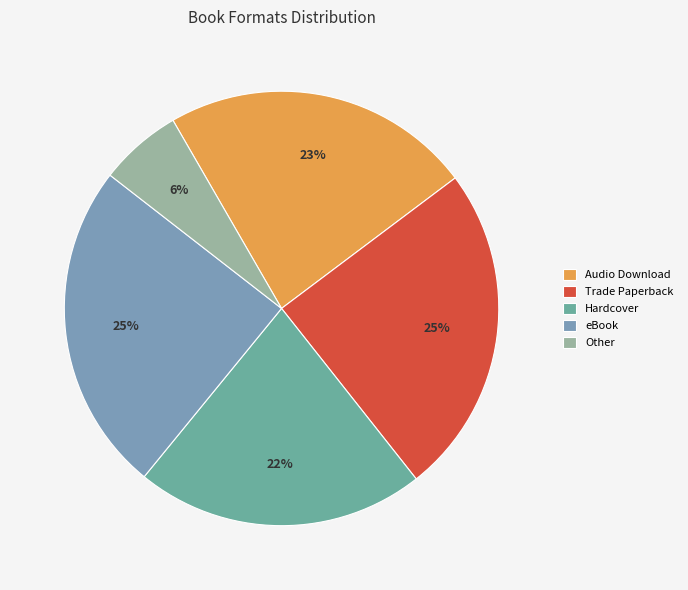

How much of the chart is everything except Audio Download?

76.9%